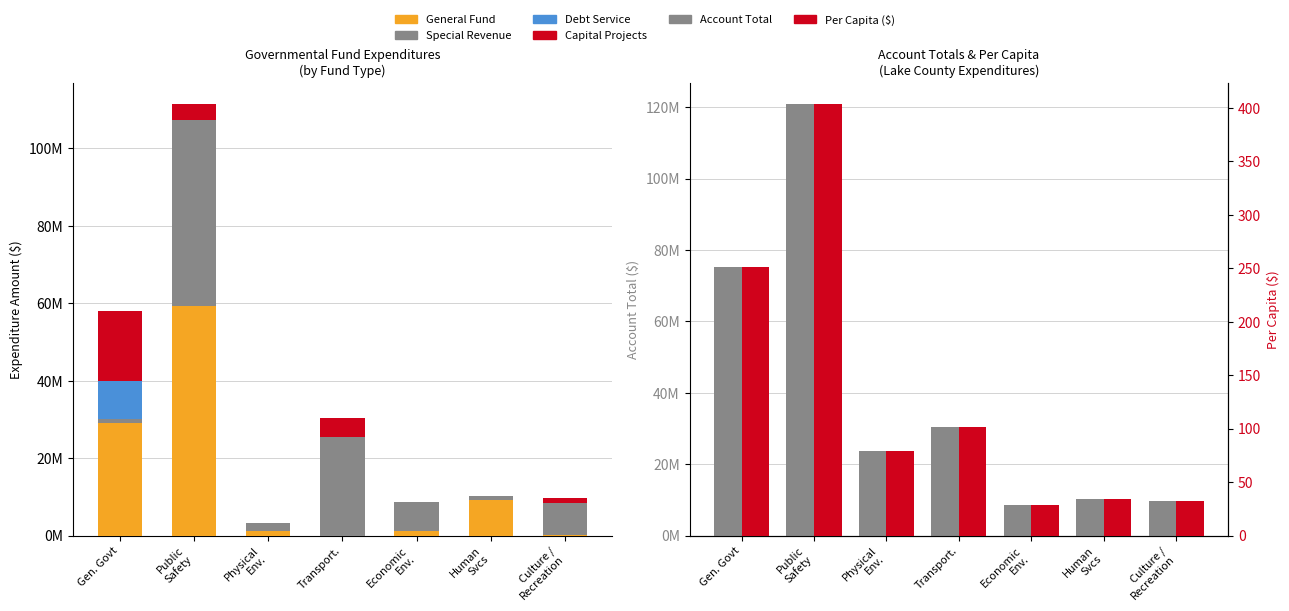

How many groups of bars are there?

7